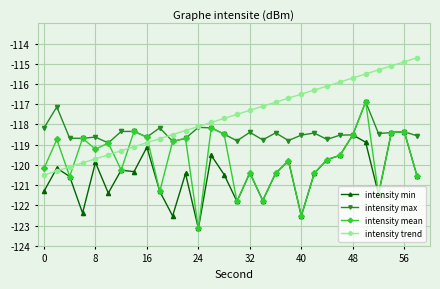

True or false: intensity min has more than 2 interior local peaks.

True